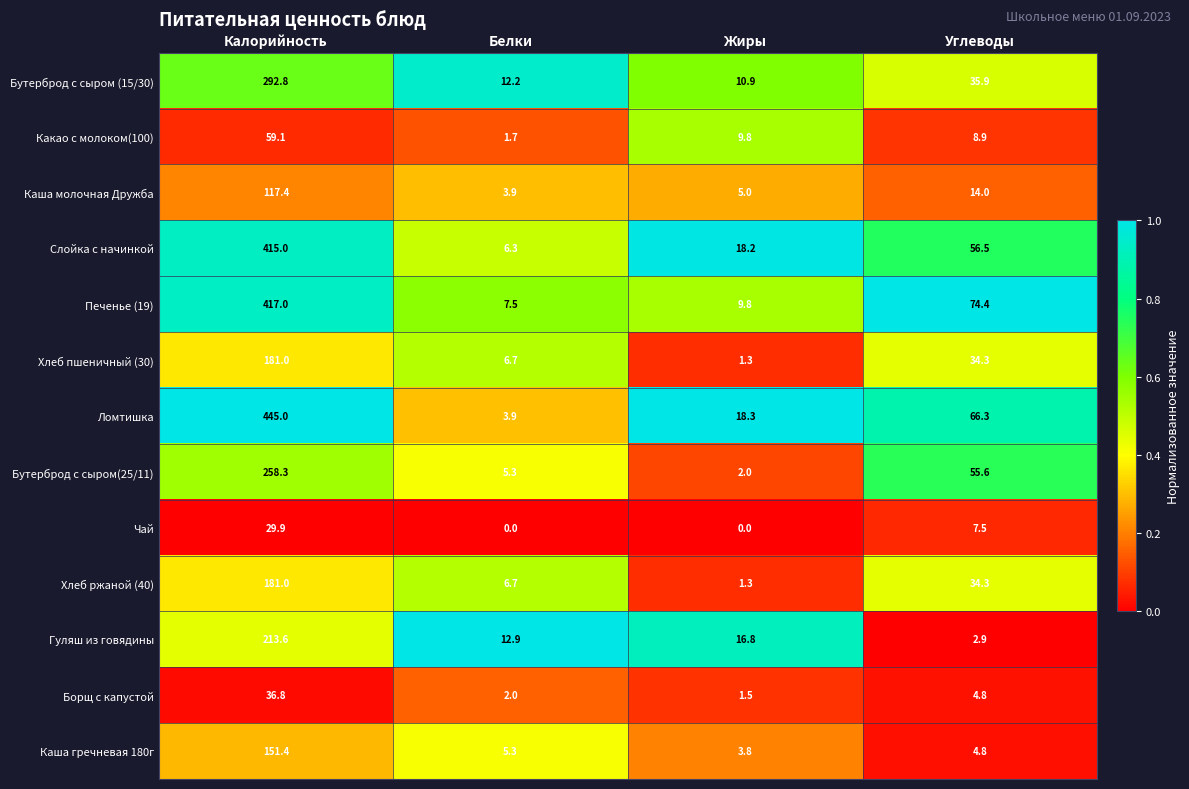

Between Жиры and Углеводы, which series saw the biggest shift?

Печенье (19)